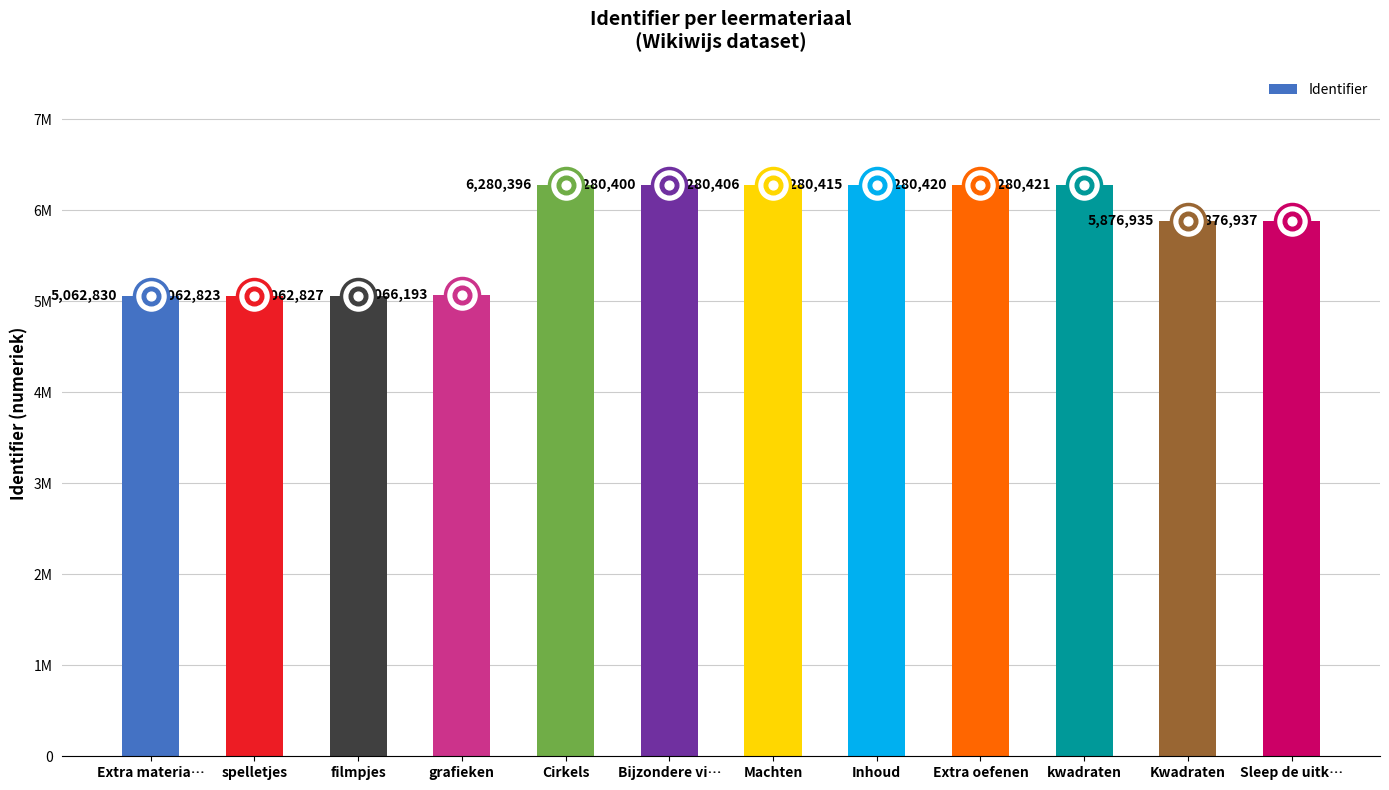

Between Extra oefenen and Inhoud, which is larger?

Extra oefenen